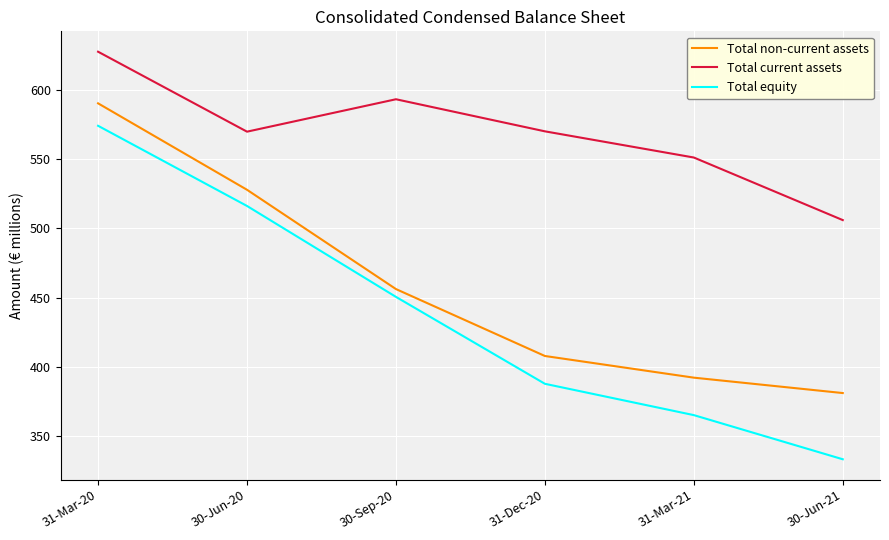

True or false: Total equity has more than 1 interior local peaks.

False